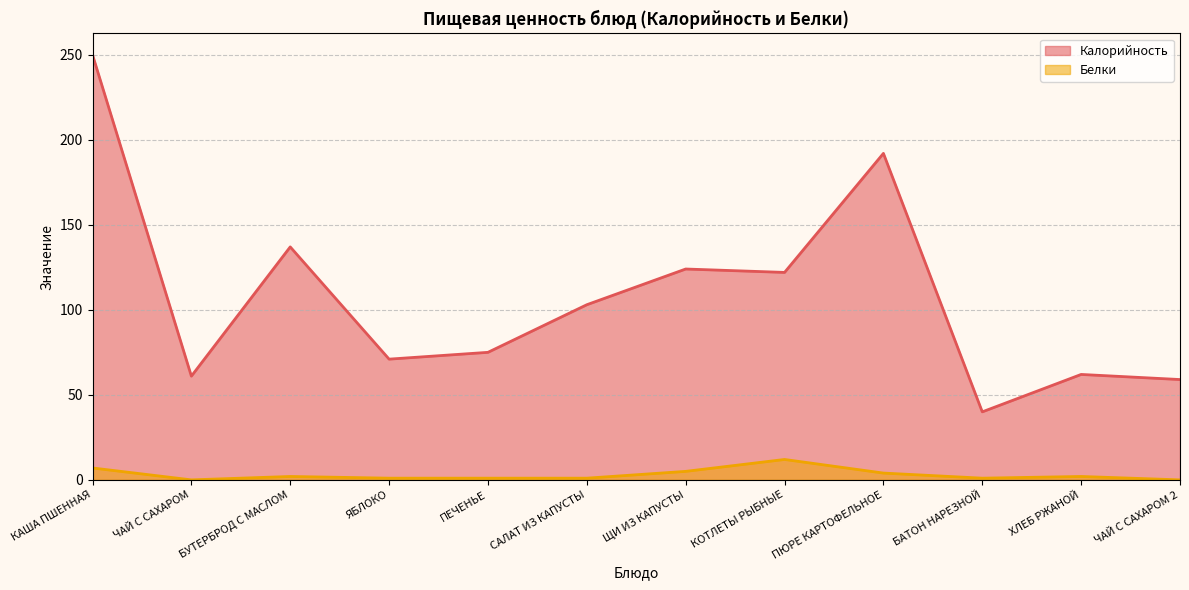

Does the chart display data point markers on the line(s)?

No